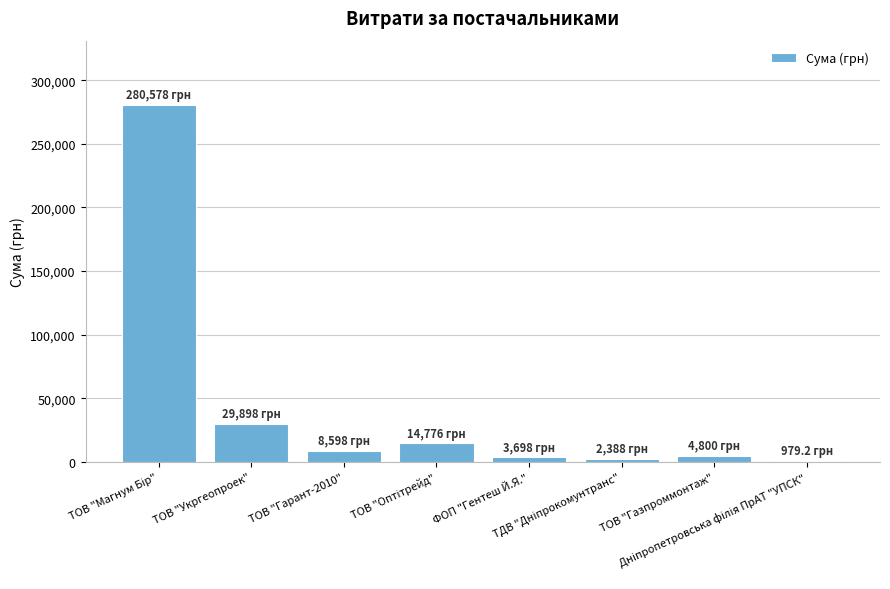

What is the sum of all values?

345715.3